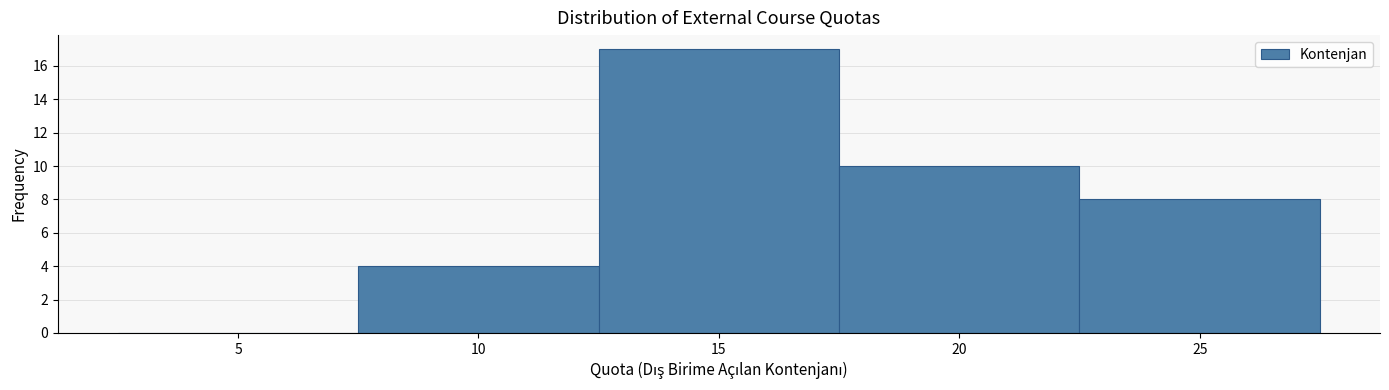

Reading left to right, transcribe all the data shown in this chart.

5=0	10=4	15=17	20=10	25=8